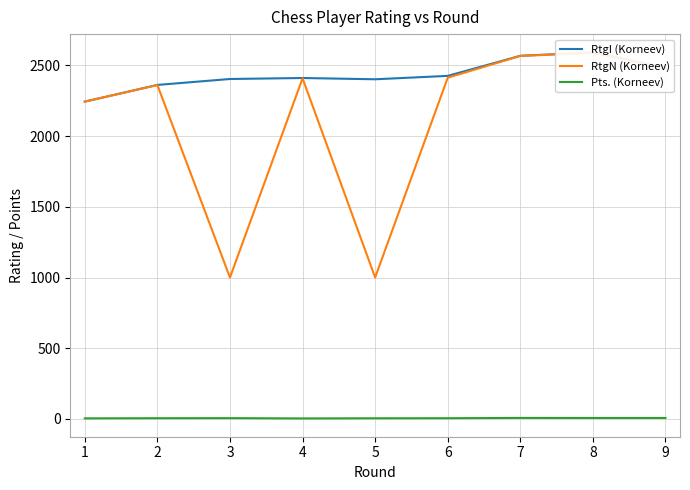

True or false: RtgI (Korneev) and Pts. (Korneev) intersect in this chart.

False